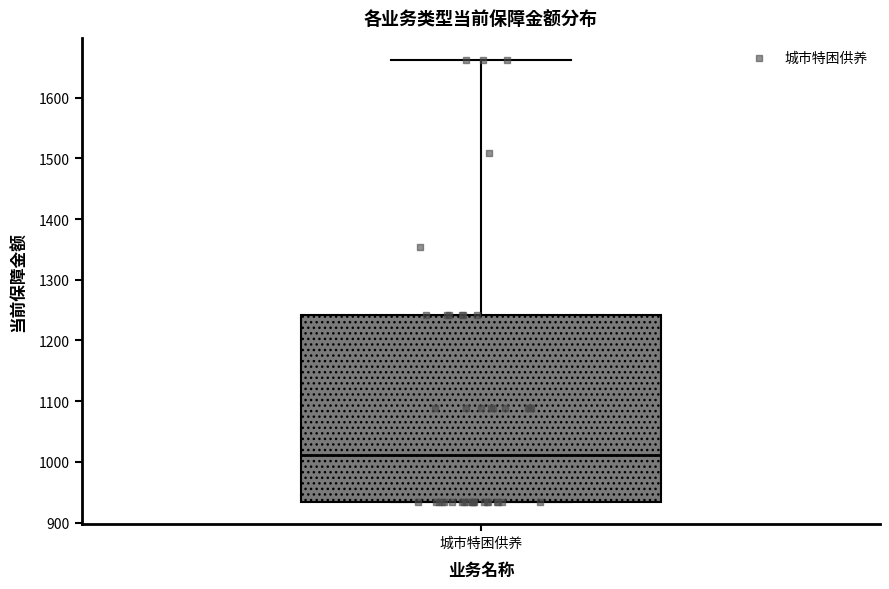

Read this box plot against the y-axis: the position of the median line, the range covered by the box, and the ends of both whiskers. The values are not printed on the chart, so give them approximately, as read against the axis.

median 1010, box 930 to 1240, whiskers 930 to 1660